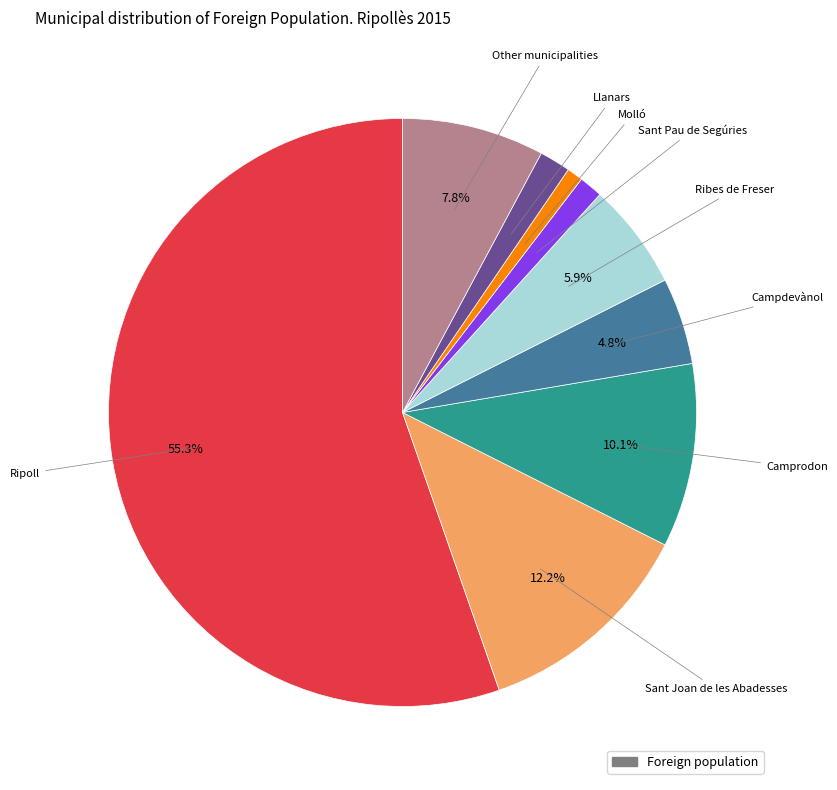

To the nearest percent, what is the average slice percentage?

11%